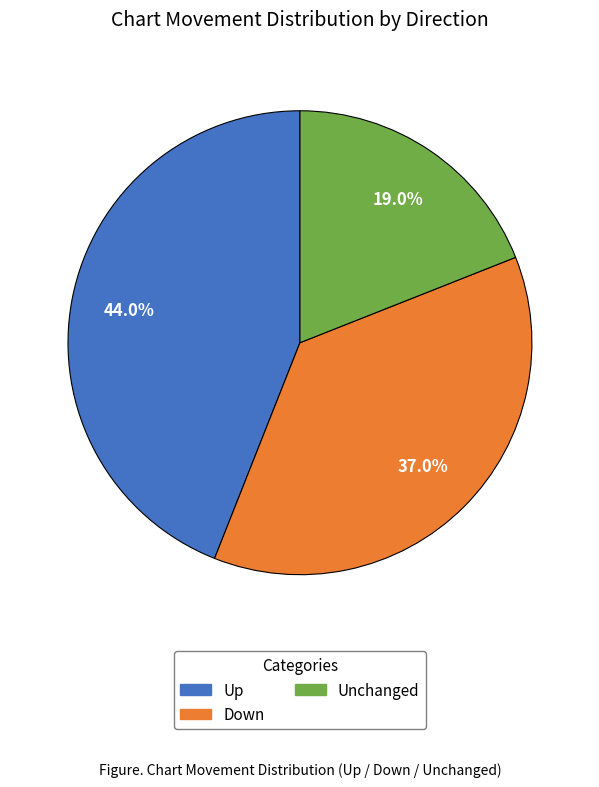

Is there a majority slice in this chart?

No